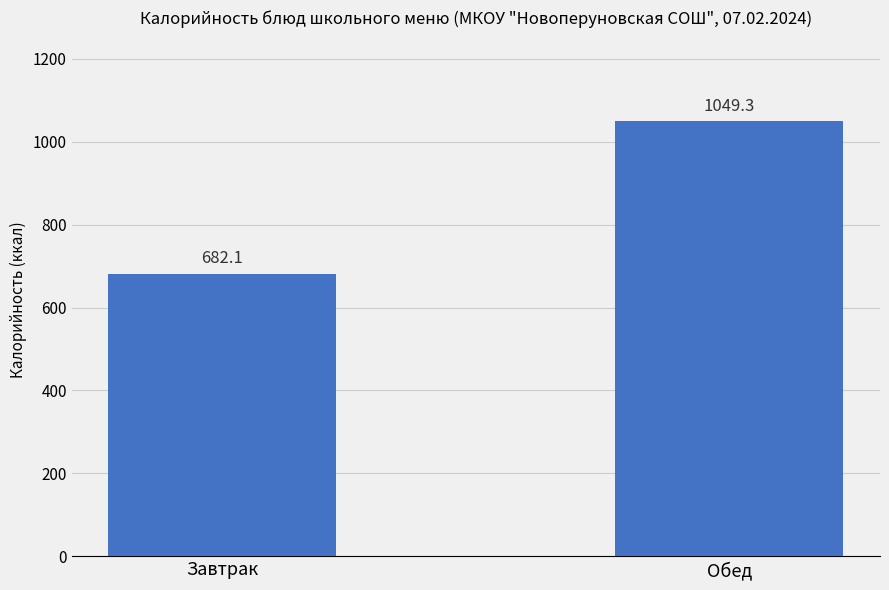

Reading left to right, extract all data points from this chart.

682.1	1049.3